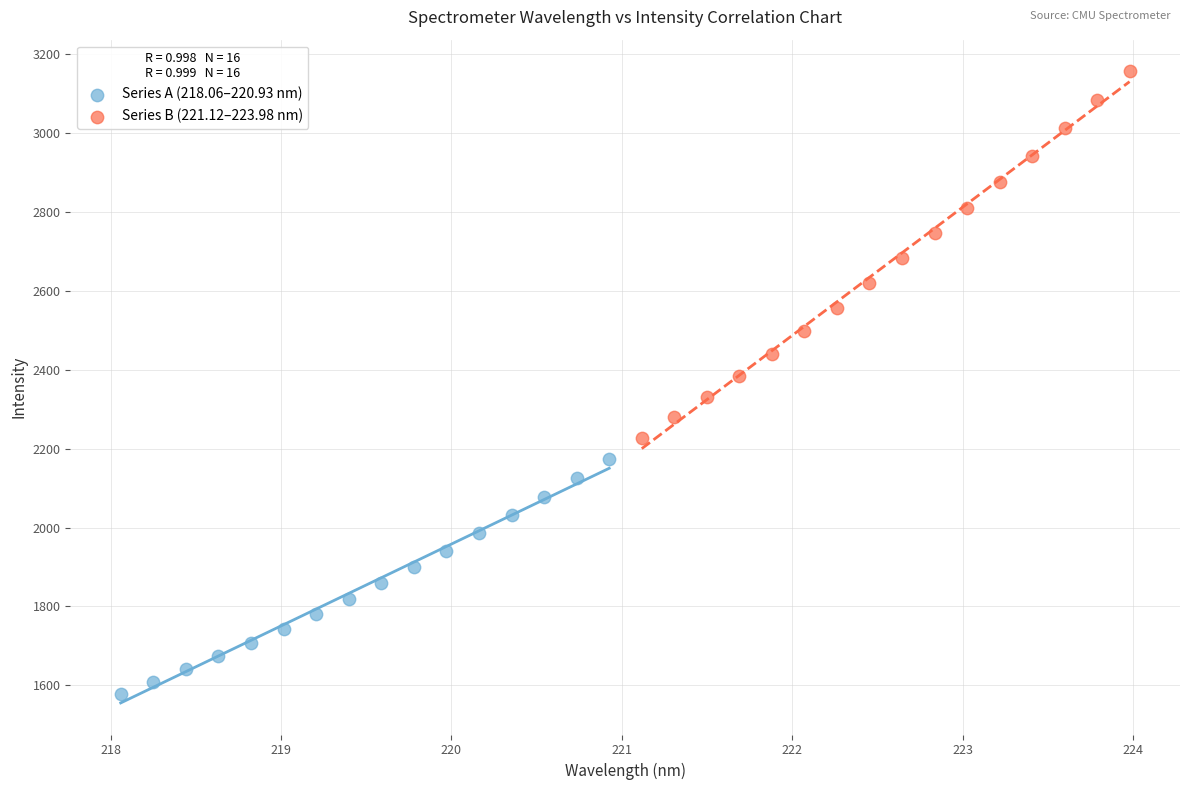

Which series contains the highest Y value?

Series B (221.12–223.98 nm)